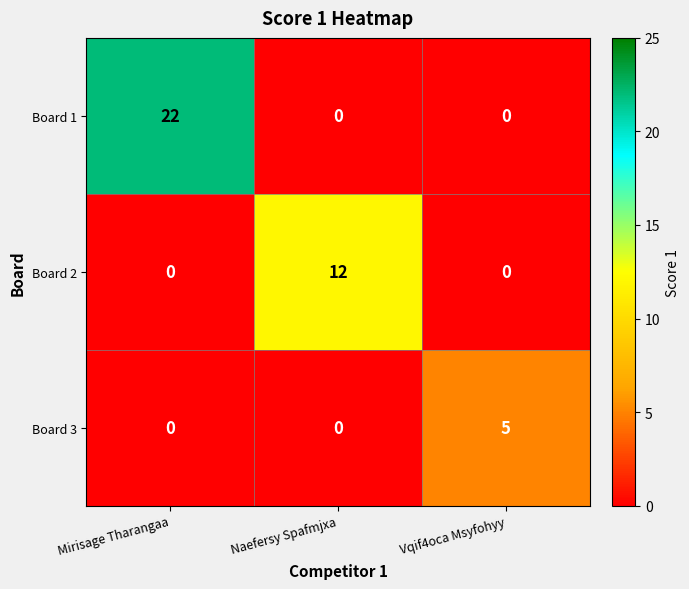

Rank the series by their average value, from highest to lowest.

Board 1, Board 2, Board 3